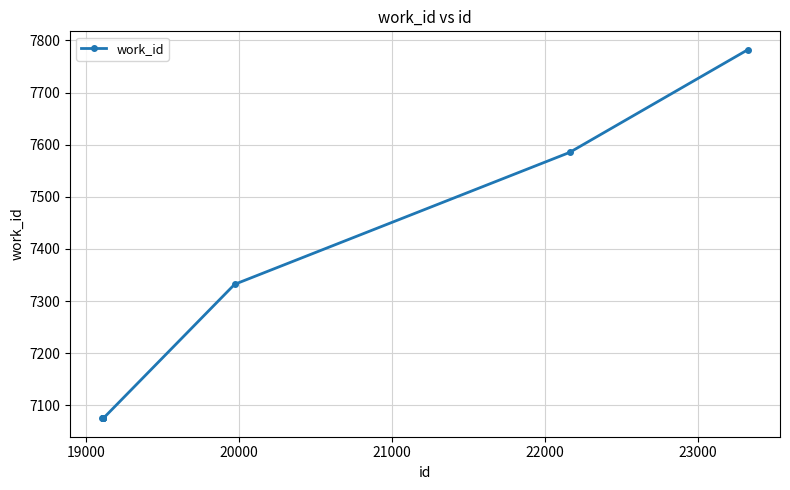

What is the maximum value shown in the chart?

7782